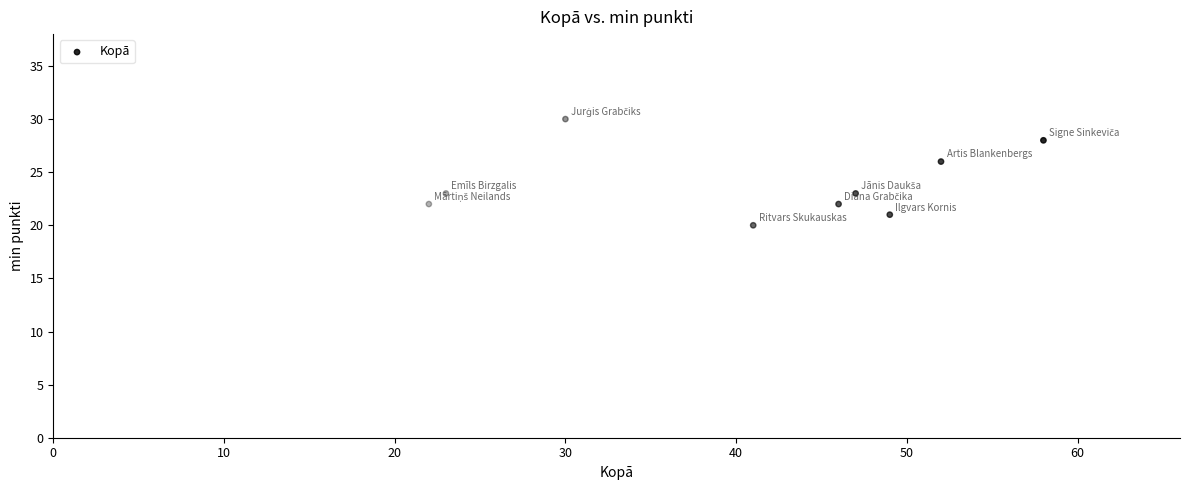

What Y value in the scatter plot is closest to 25?

26